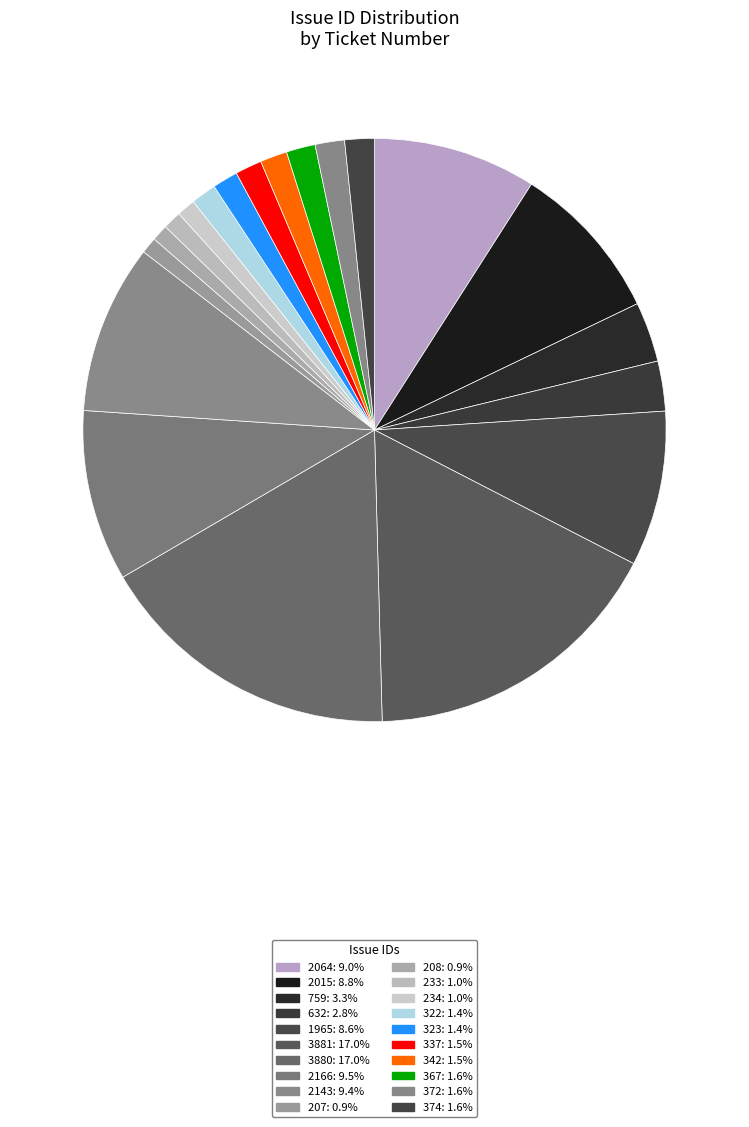

Is it true that 759 is 3% of the pie?

True